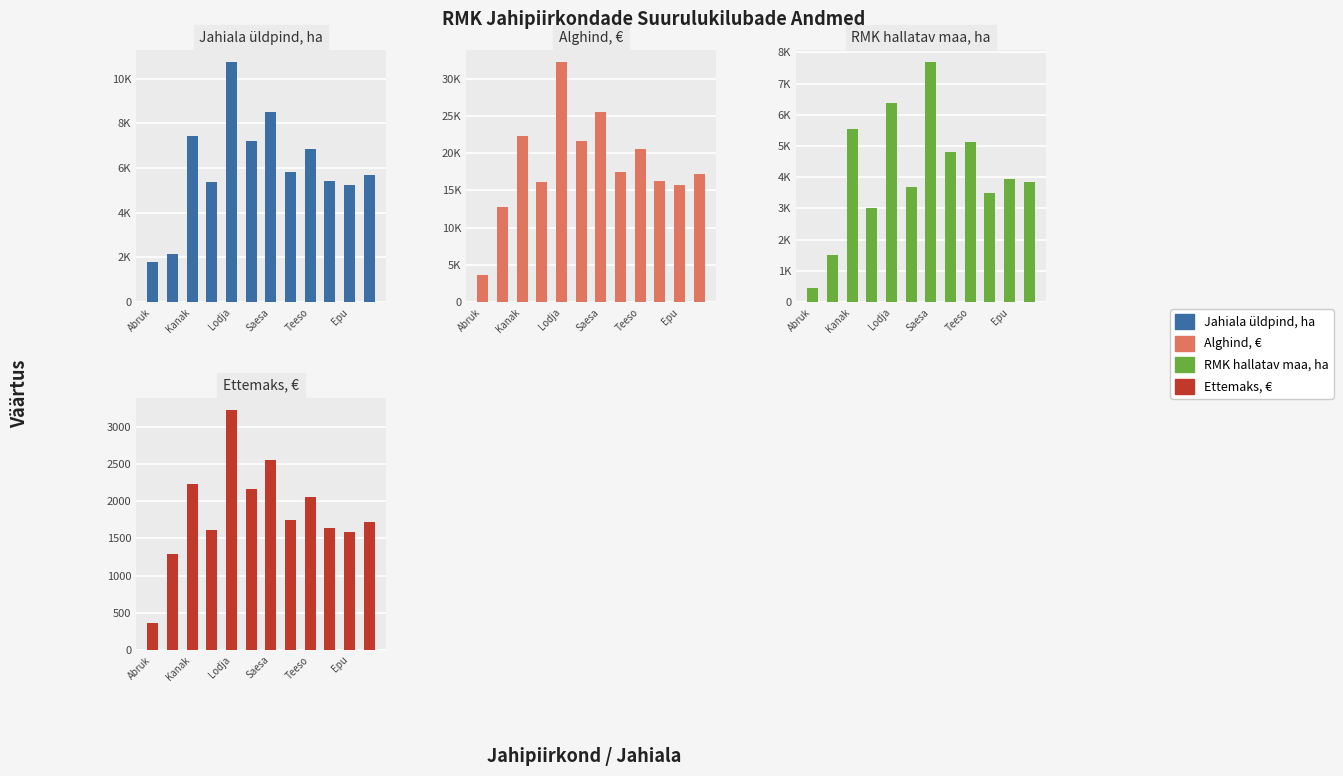

What is the difference between the highest and lowest values at Teeso?

18513.9